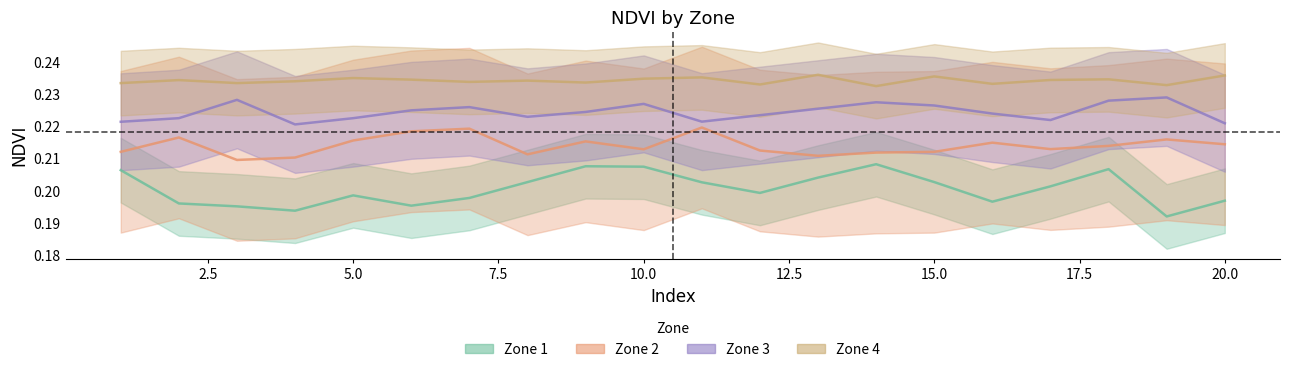

At which category does the chart reach its minimum across all series?

19